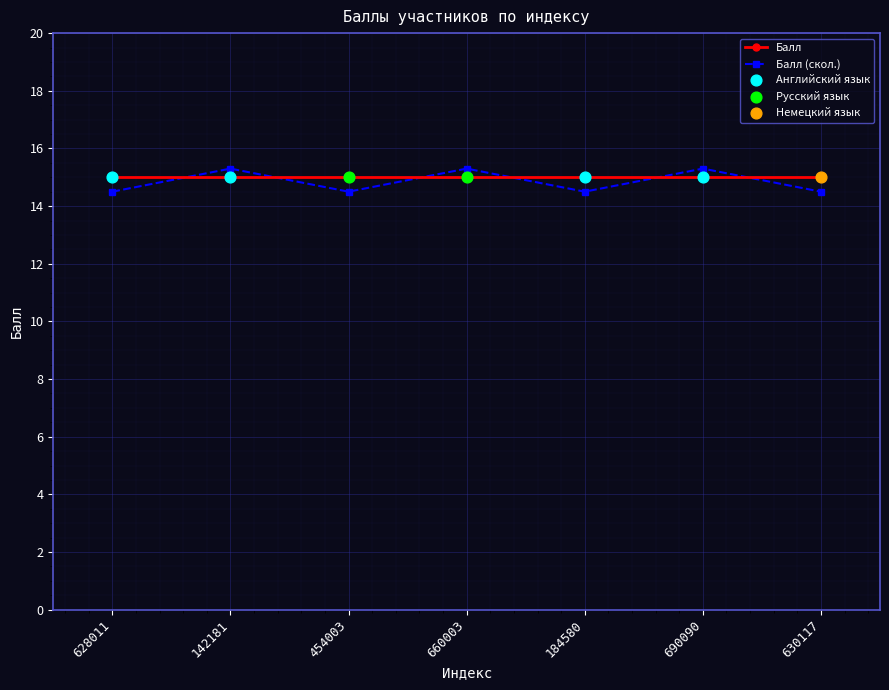

What is the difference between the highest and lowest values at 630117?

0.5